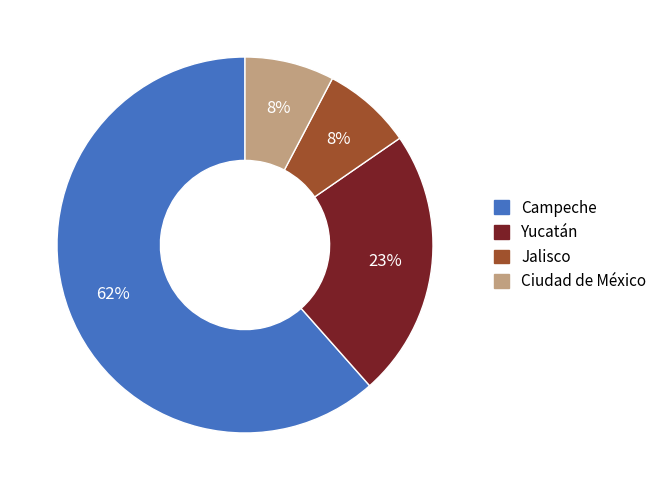

Which slice is the largest?

Campeche